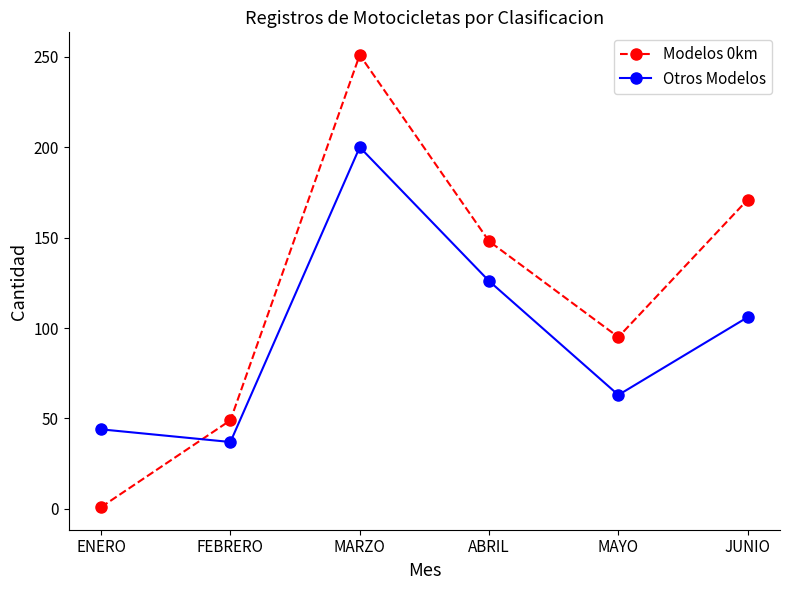

What value does the Modelos 0km series have at ABRIL, to the nearest 10?

150